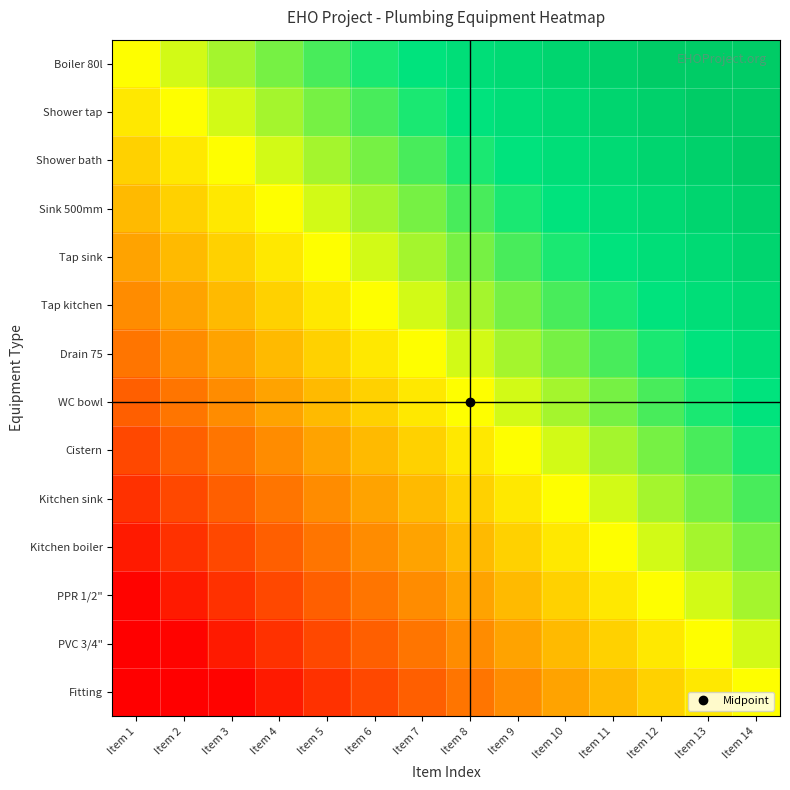

What is the total value across all series at Item 12?

4.5